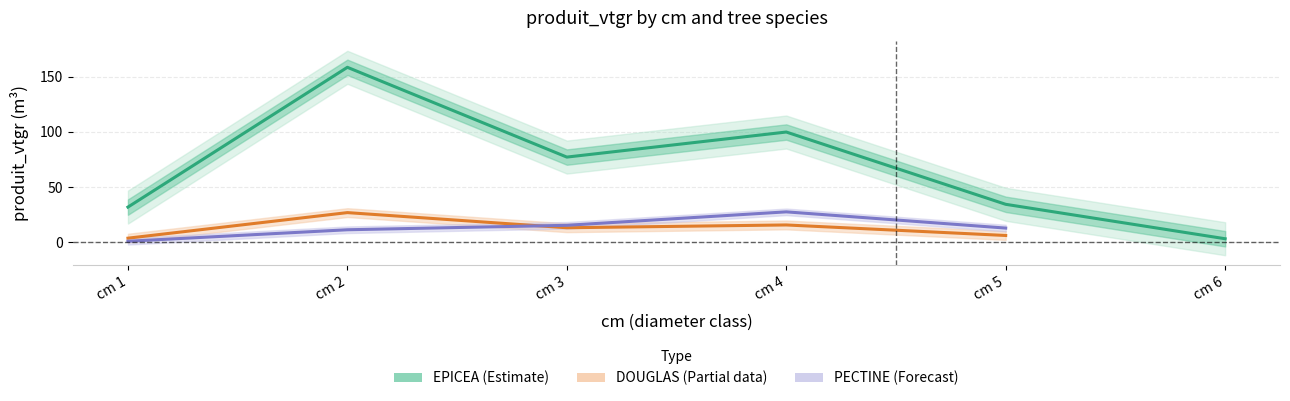

Does the chart display data point markers on the line(s)?

No